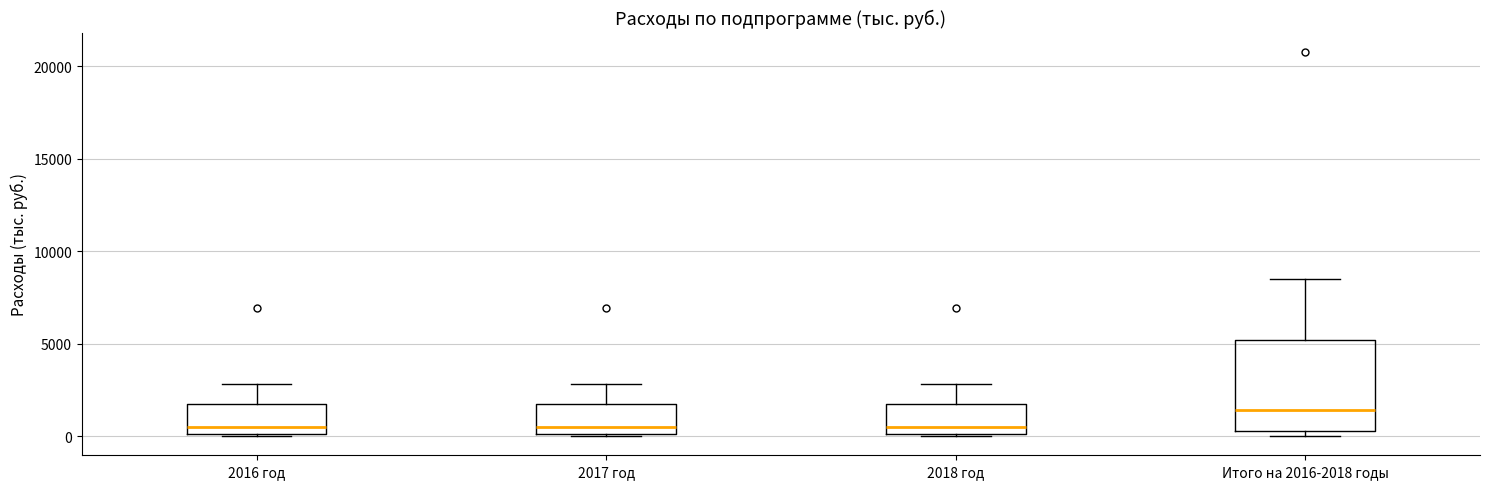

Where is the upper edge of the box for 2018 год on the y-axis? The values are not printed on the chart, so give them approximately, as read against the axis.

1500